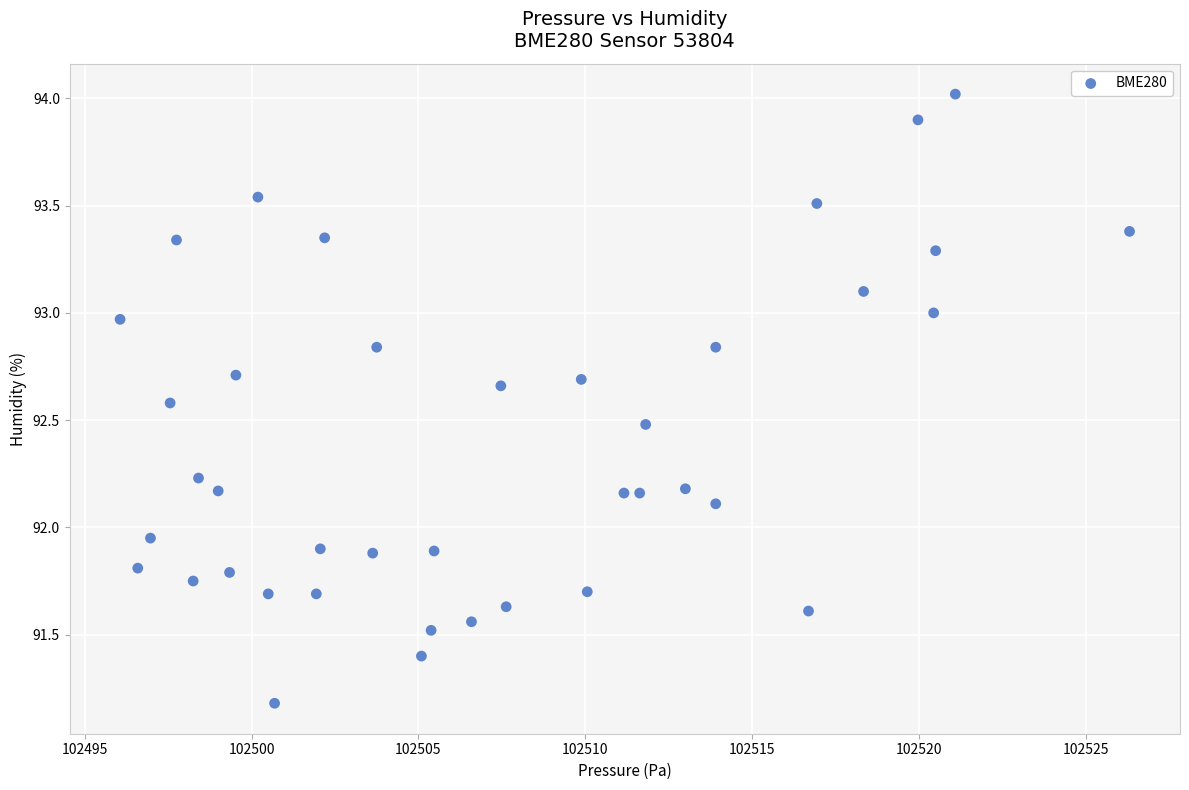

What is the range of Y values (max minus min)?

2.8